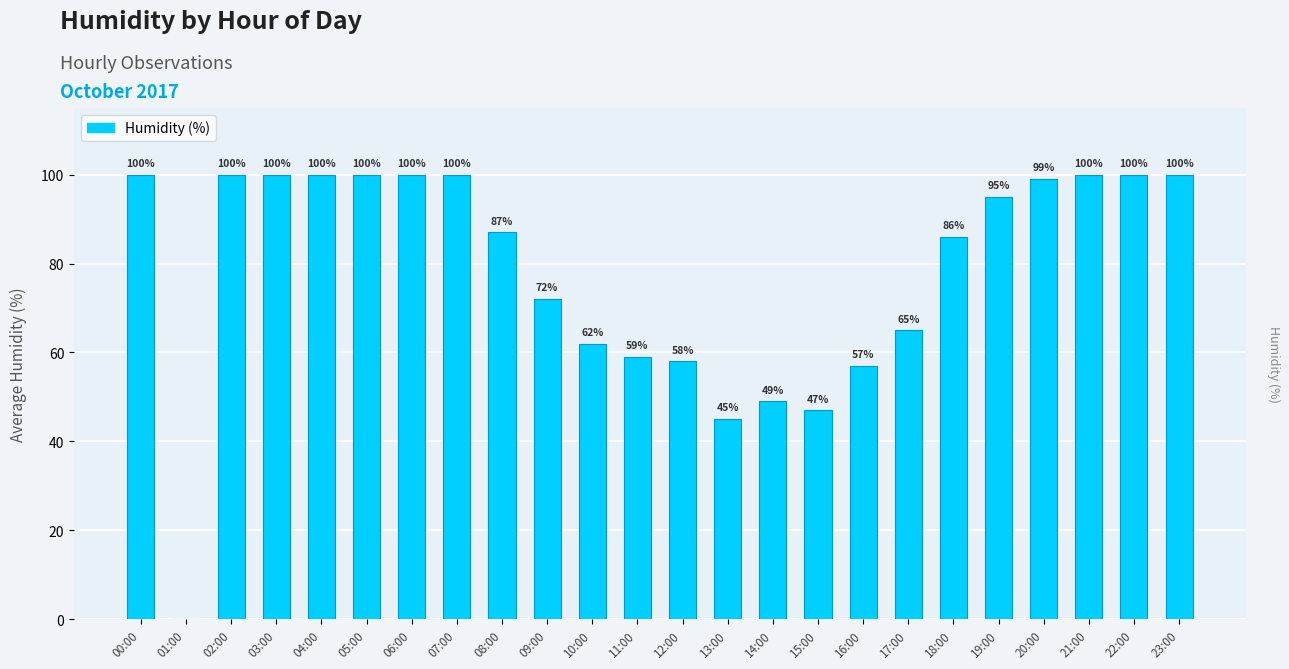

Rank the categories by value from highest to lowest.

00:00, 02:00, 03:00, 04:00, 05:00, 06:00, 07:00, 21:00, 22:00, 23:00, 20:00, 19:00, 08:00, 18:00, 09:00, 17:00, 10:00, 11:00, 12:00, 16:00, 14:00, 15:00, 13:00, 01:00